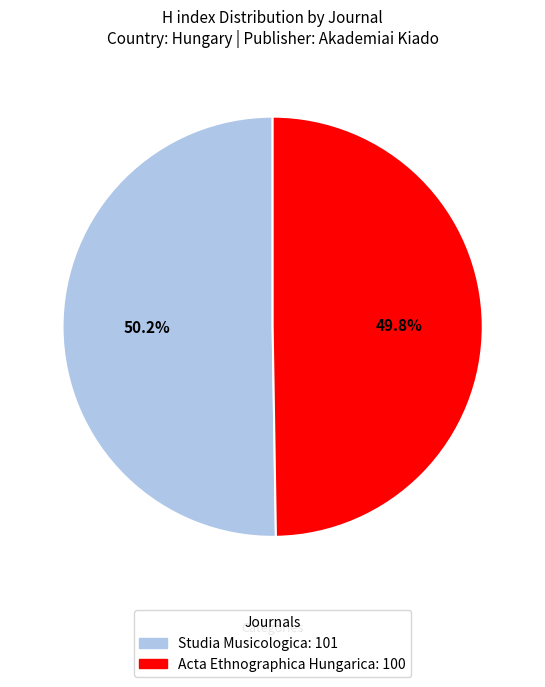

Approximately how many times larger is the value at Acta Ethnographica Hungarica compared to Studia Musicologica?

1.0